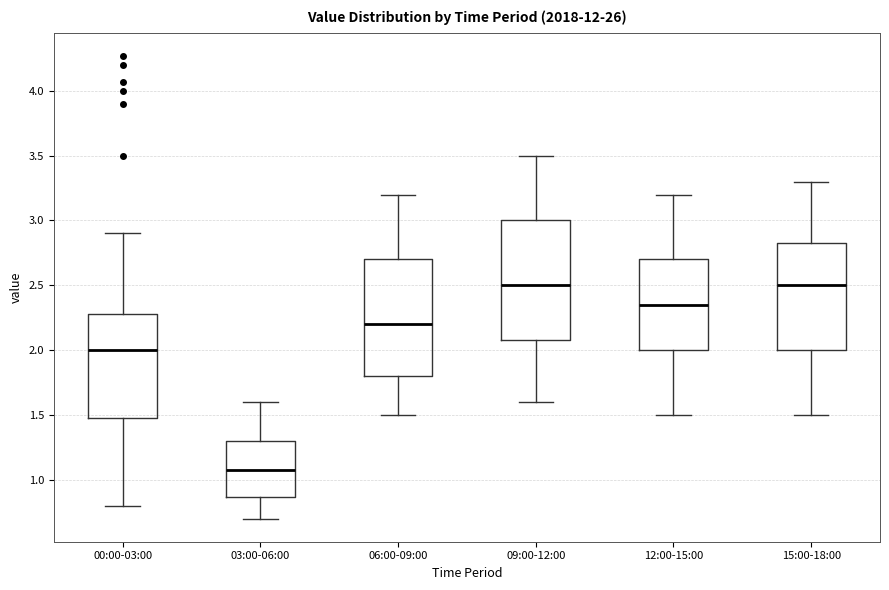

Reading left to right, read every box against the y-axis: the position of its median line, the range the box covers, and the ends of its whiskers. The values are not printed on the chart, so give them approximately, as read against the axis.

00:00-03:00: median 2.00, box 1.50 to 2.30, whiskers 0.80 to 2.90
03:00-06:00: median 1.10, box 0.85 to 1.30, whiskers 0.70 to 1.60
06:00-09:00: median 2.20, box 1.80 to 2.70, whiskers 1.50 to 3.20
09:00-12:00: median 2.50, box 2.10 to 3.00, whiskers 1.60 to 3.50
12:00-15:00: median 2.35, box 2.00 to 2.70, whiskers 1.50 to 3.20
15:00-18:00: median 2.50, box 2.00 to 2.85, whiskers 1.50 to 3.30